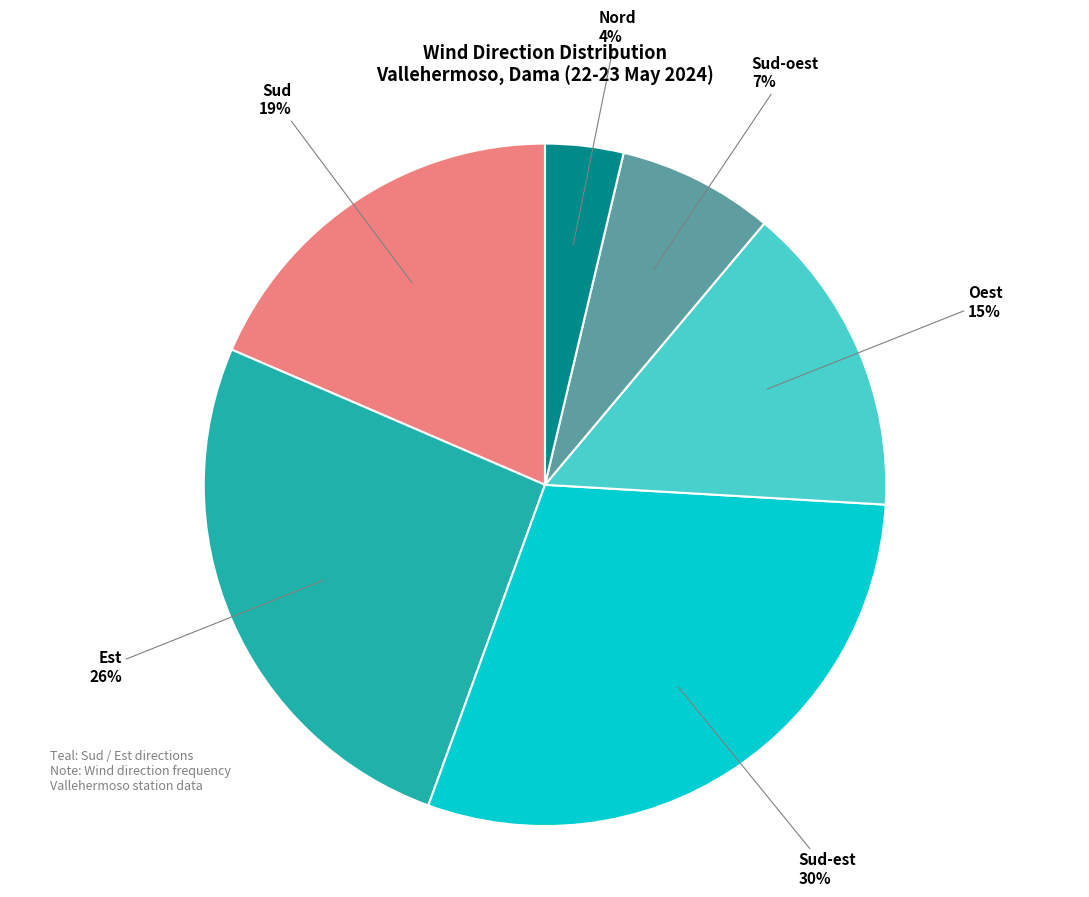

Does any single category account for the majority?

No